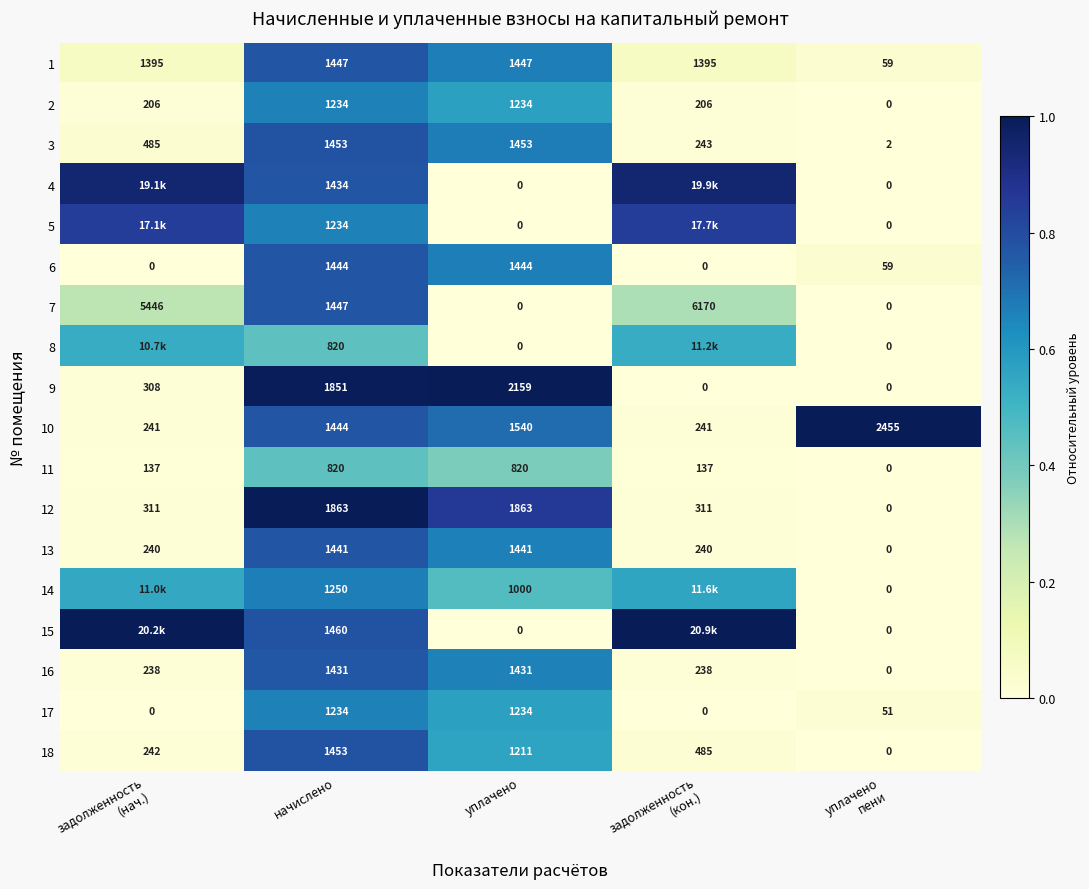

How many categories are shown in the chart?

5